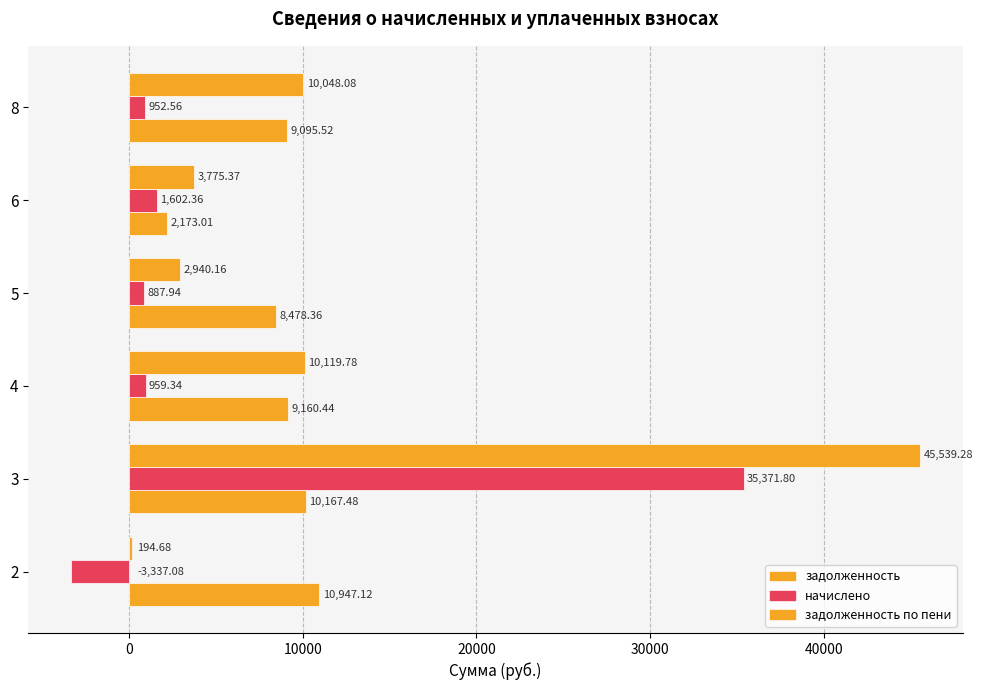

How many data points in задолженность are above 9160?

3